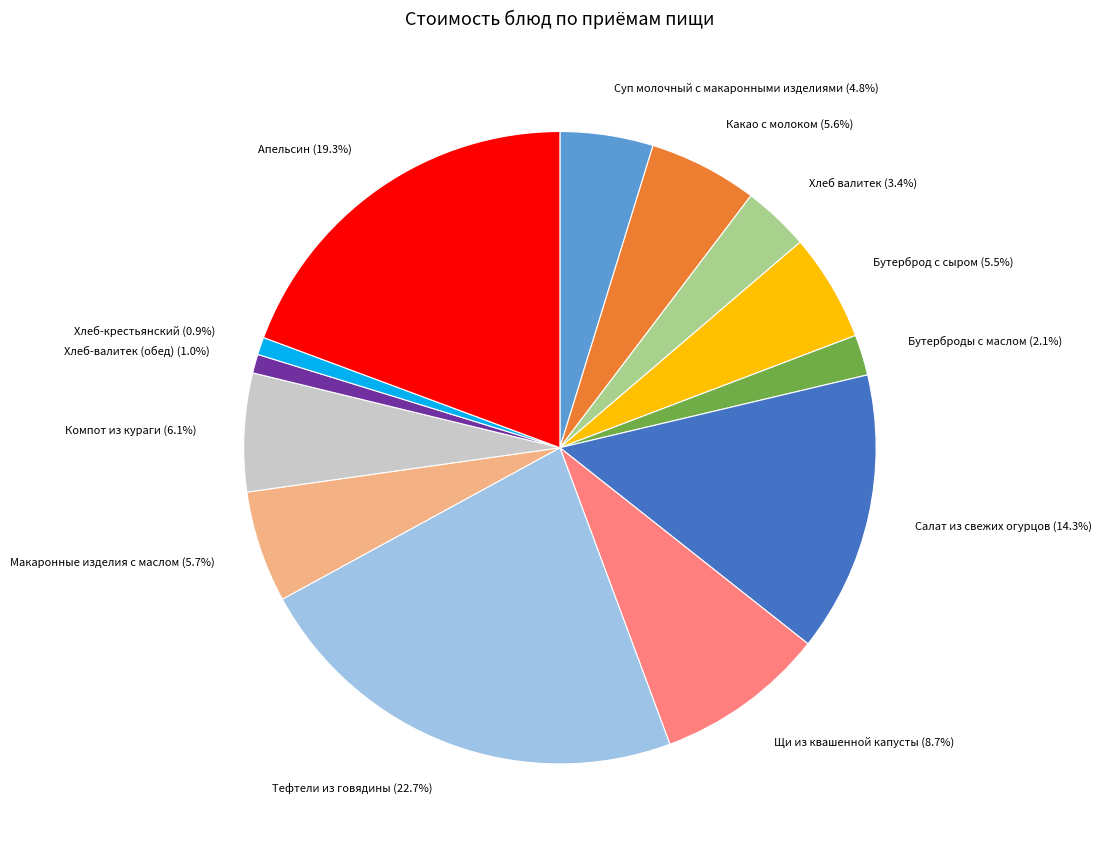

Is there any slice that represents more than half of the pie?

No